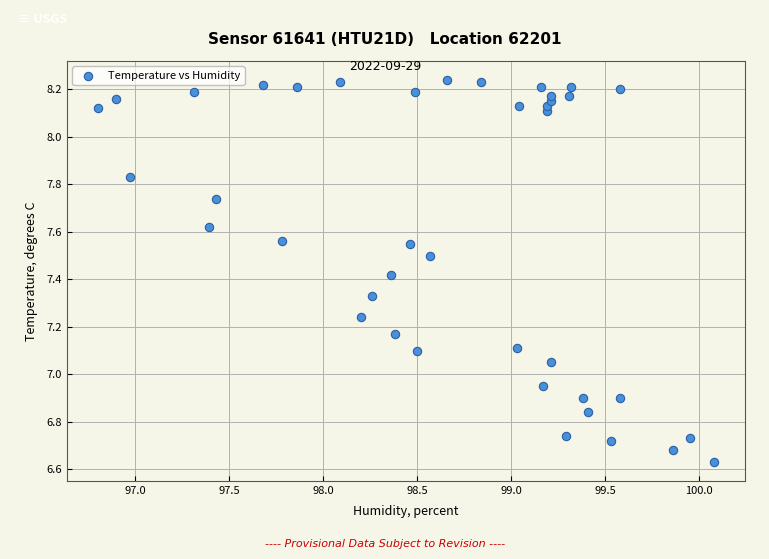

What is the range of Y values (max minus min)?

1.6